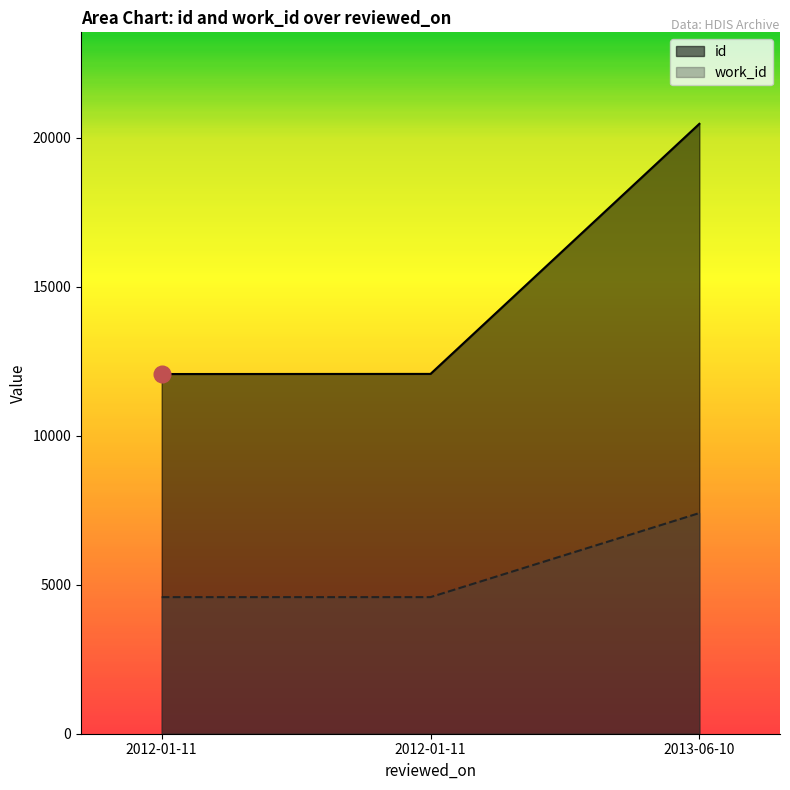

How many lines are shown in the chart?

2